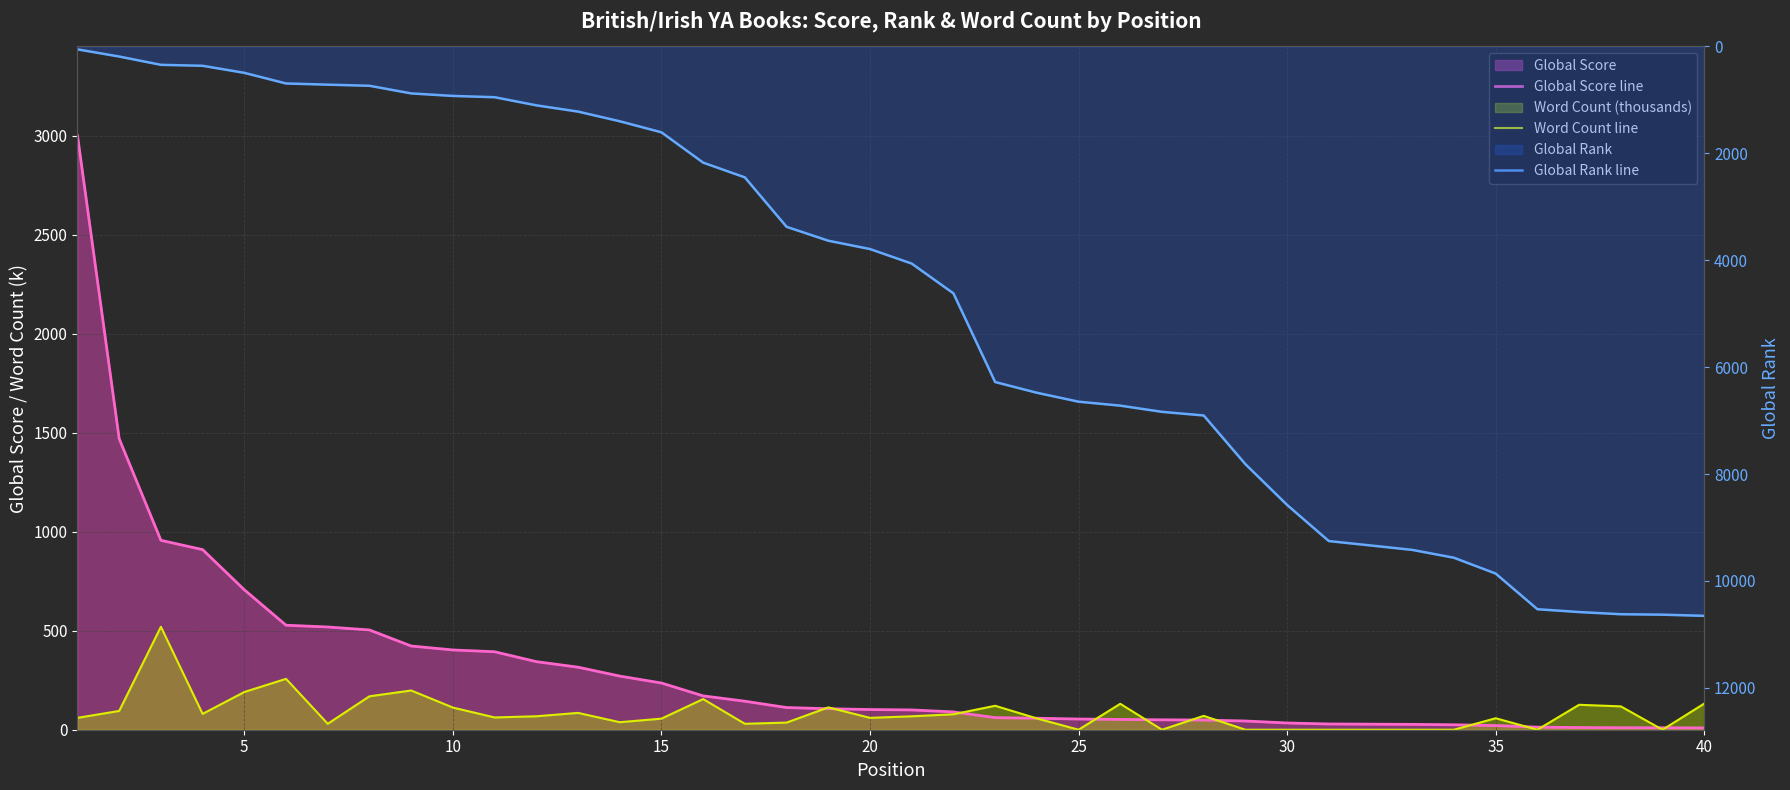

True or false: Word Count line has a value of 96.6 at 20.

False